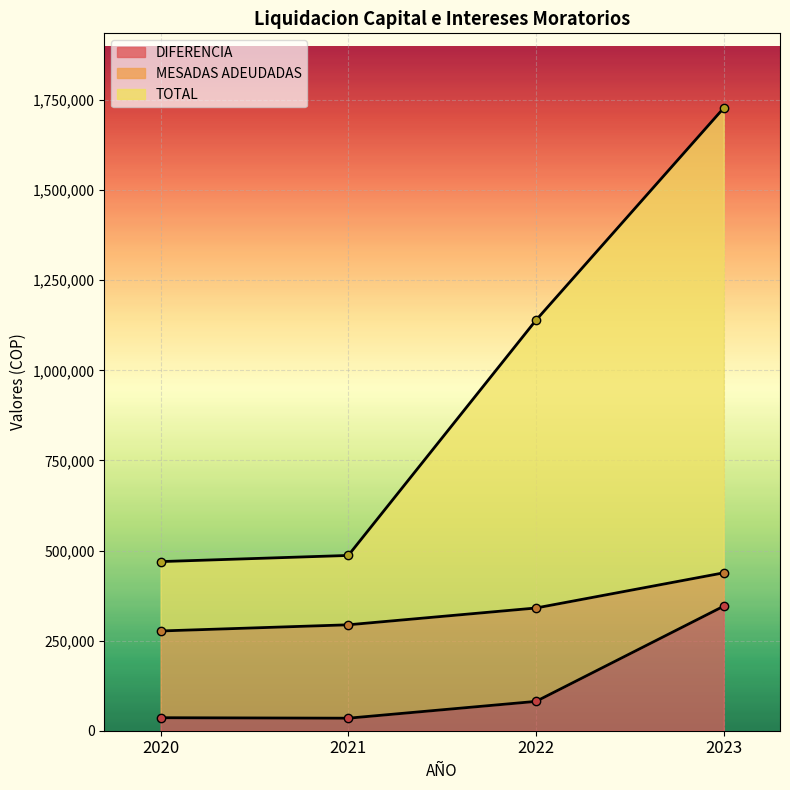

Which series has the largest range (max minus min)?

TOTAL